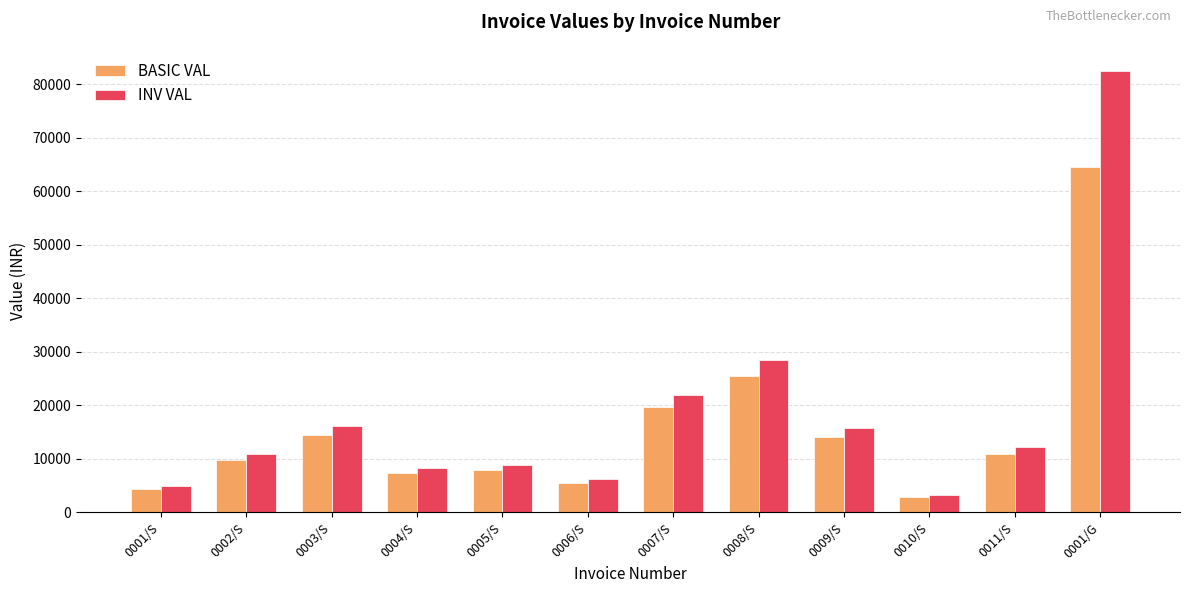

How many bars are there in total?

24